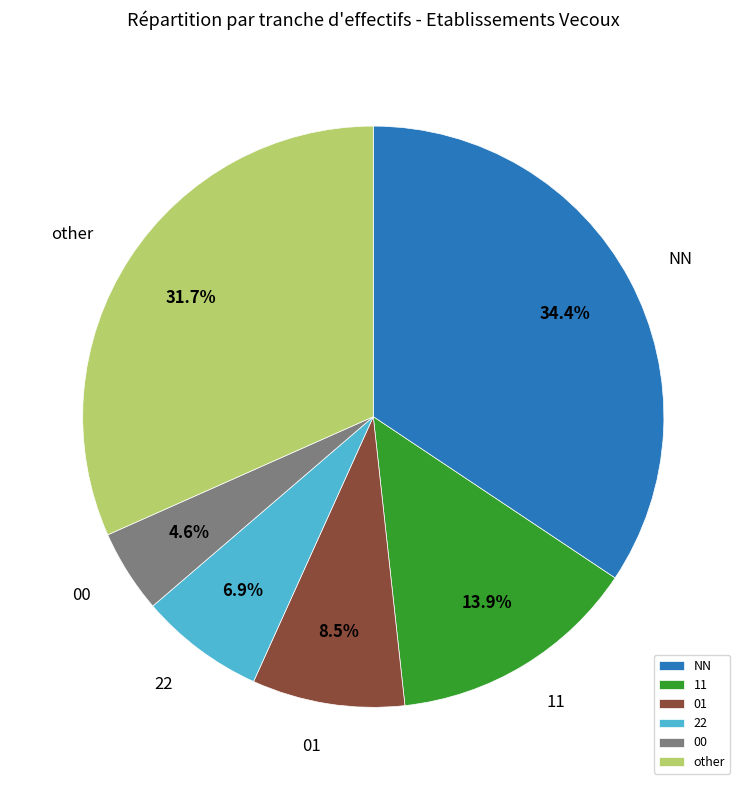

Is there any slice that represents more than half of the pie?

No